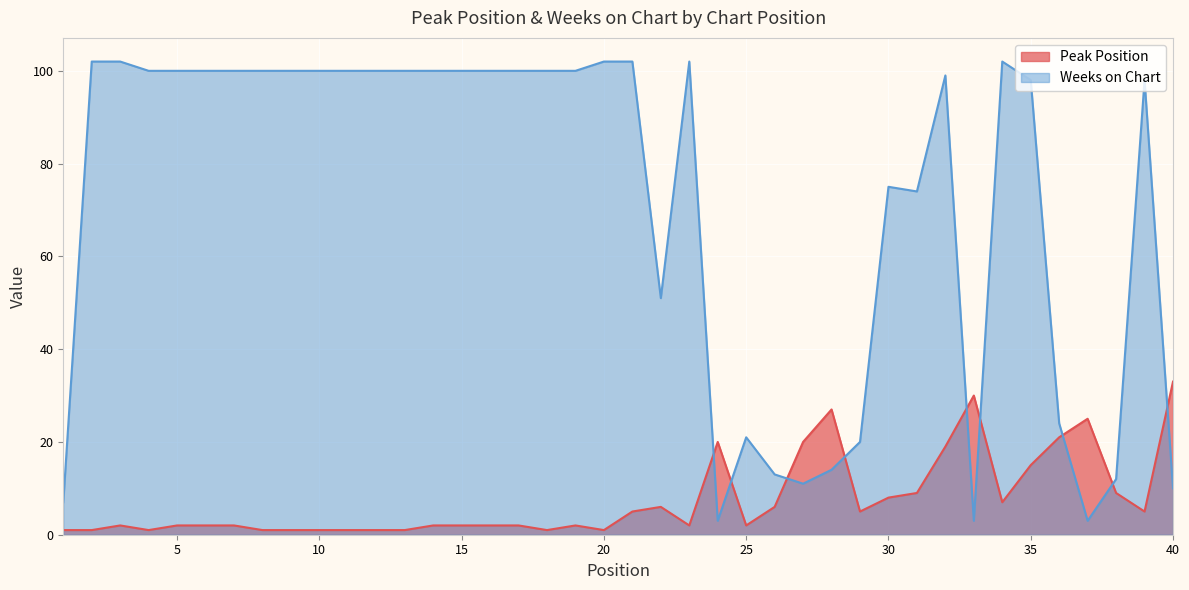

What is the greatest value displayed?

102